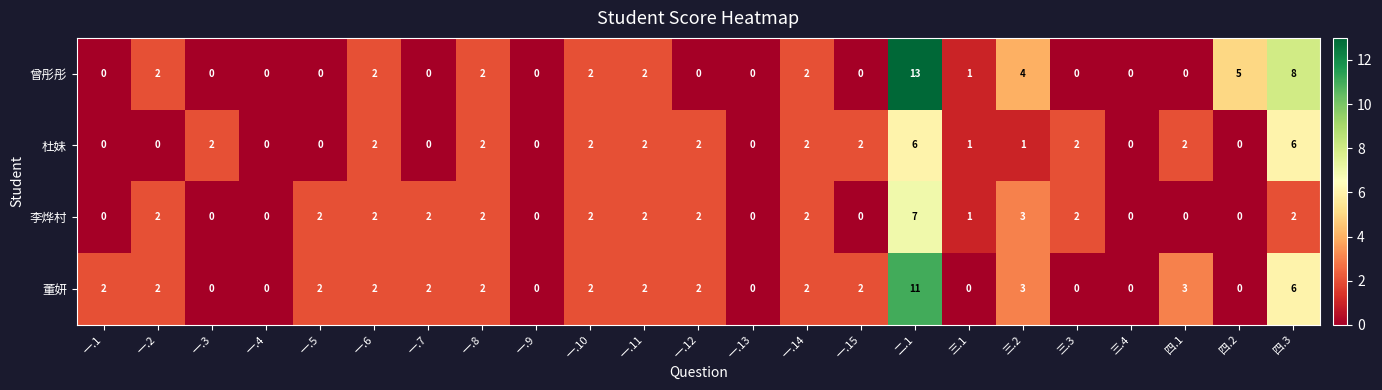

What is the difference between the maximum and minimum values in the 董妍 series?

11